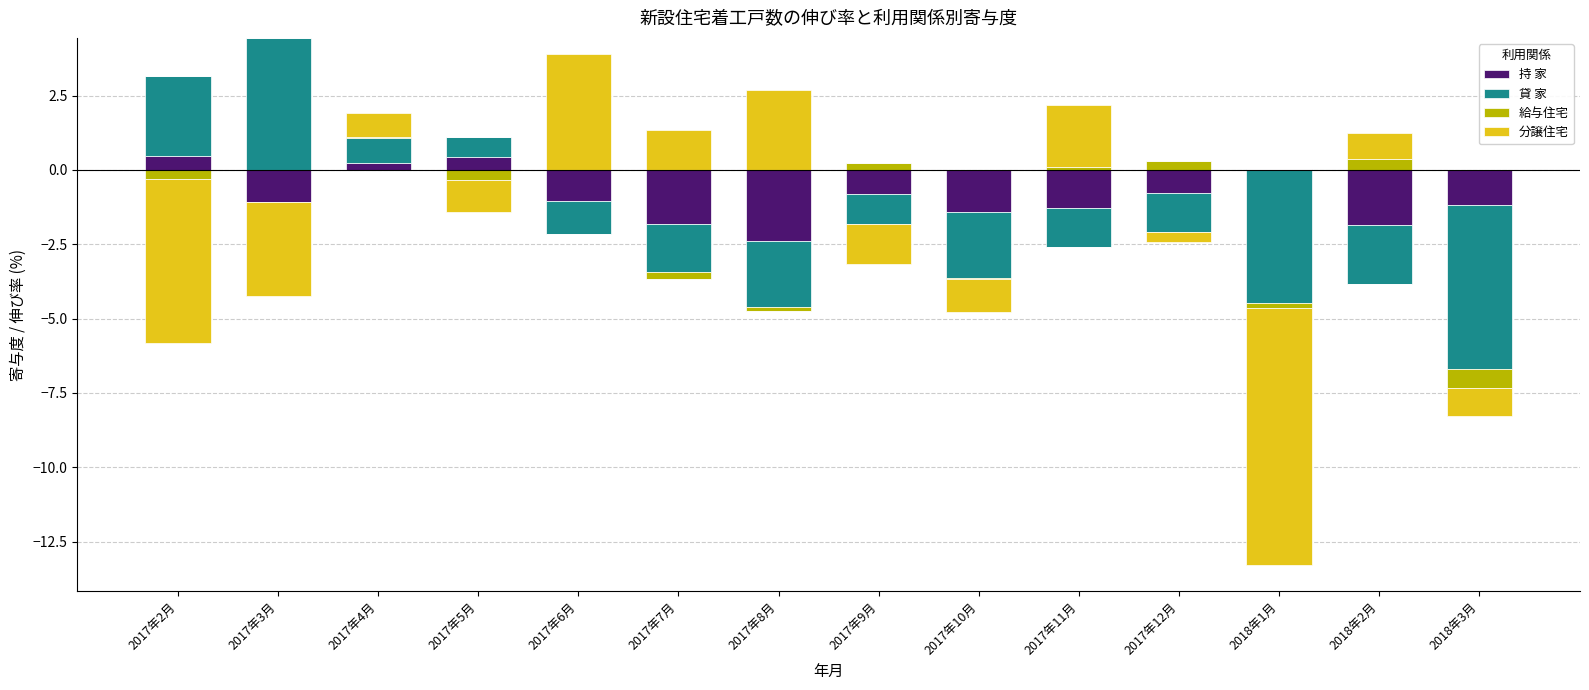

The value of 給与住宅 at 2017年6月 is 0.2. True or false?

False